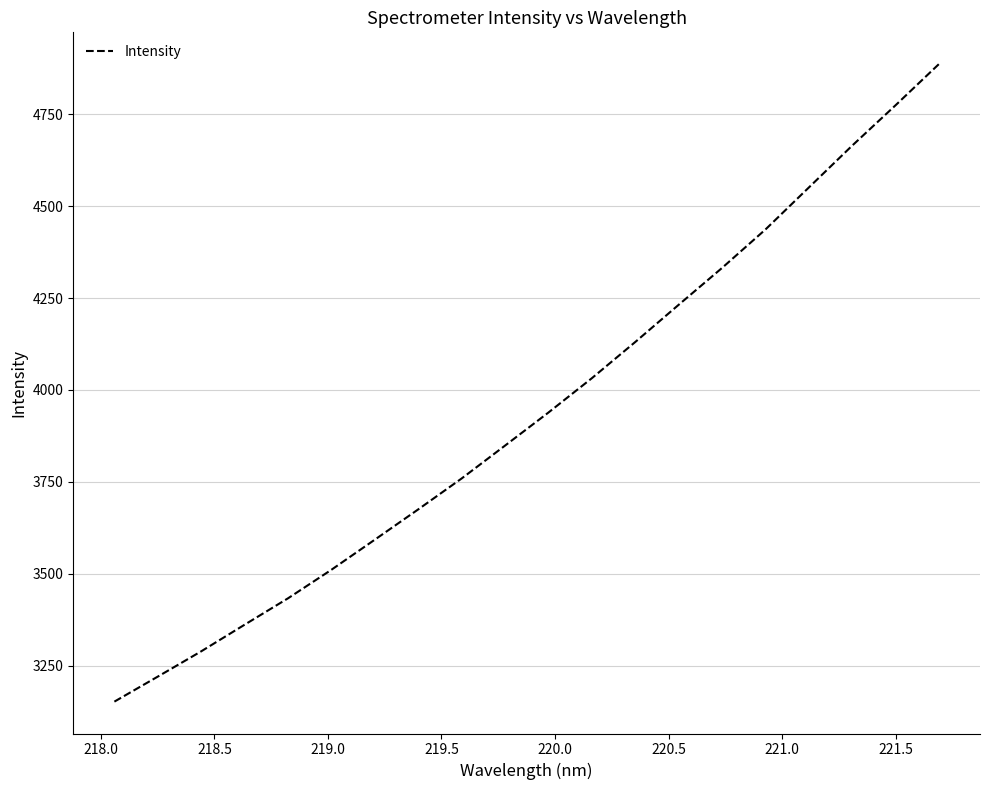

What is the greatest value displayed?

4886.0